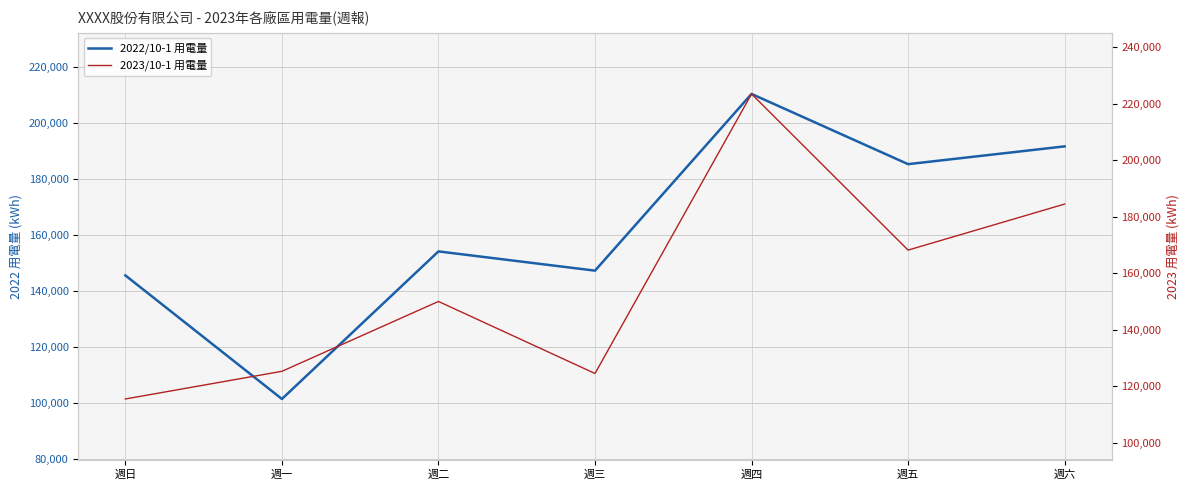

How many data points in 2022/10-1 用電量 are above 154144?

4